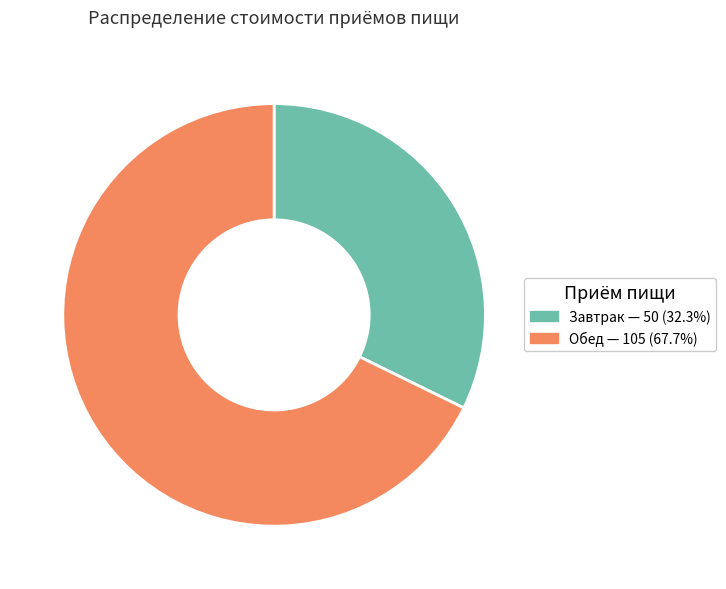

Which has a higher value, Завтрак or Обед?

Обед